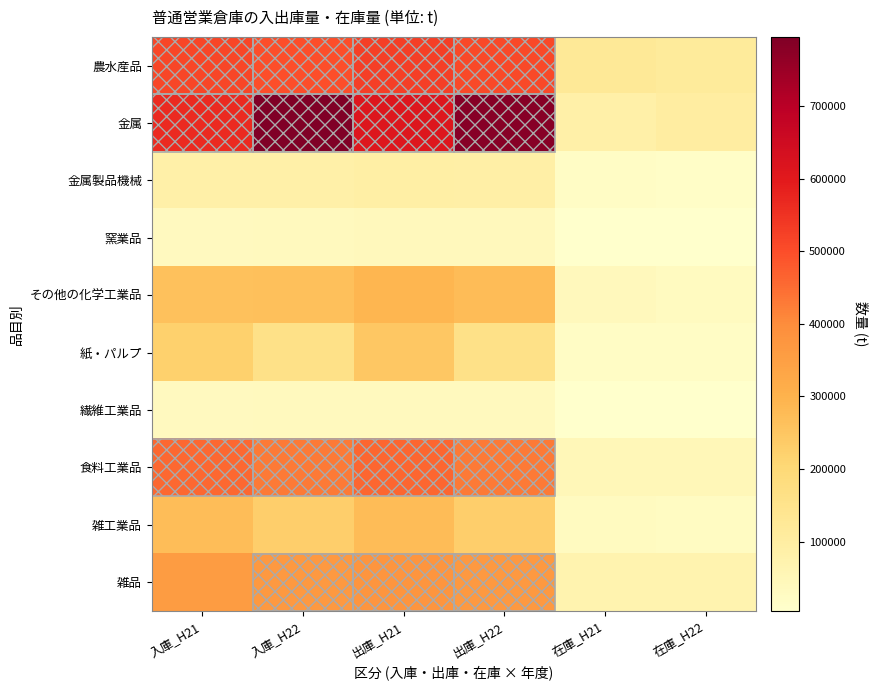

Rank the series at 入庫_H21 from lowest to highest value.

窯業品, 繊維工業品, 金属製品機械, 紙・パルプ, その他の化学工業品, 雑工業品, 雑品, 食料工業品, 農水産品, 金属